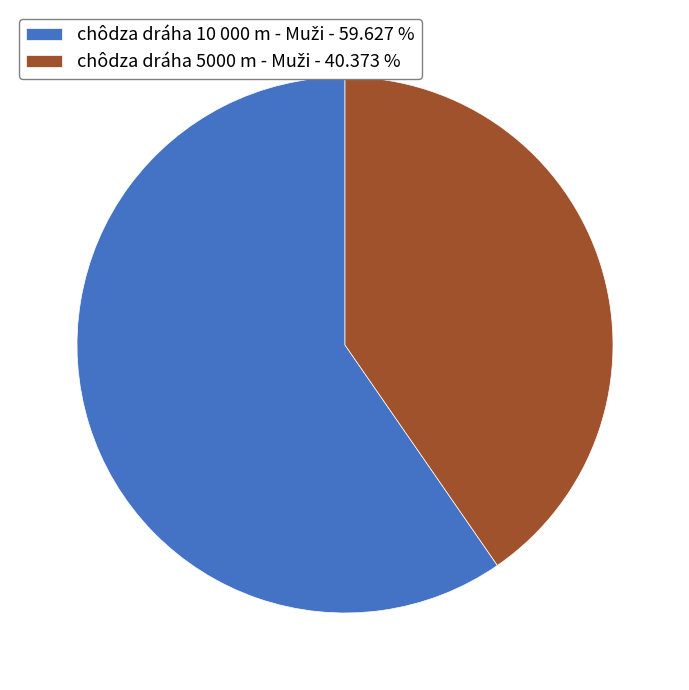

Is there a majority slice in this chart?

Yes